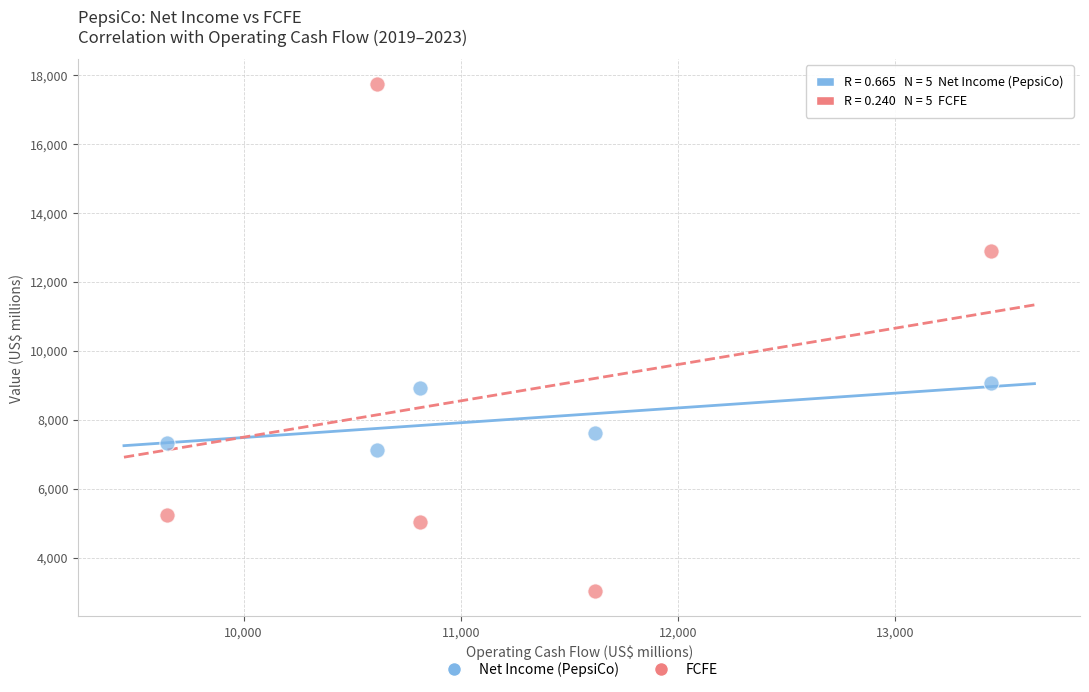

In the FCFE series, what Y value is closest to 10373?

12892